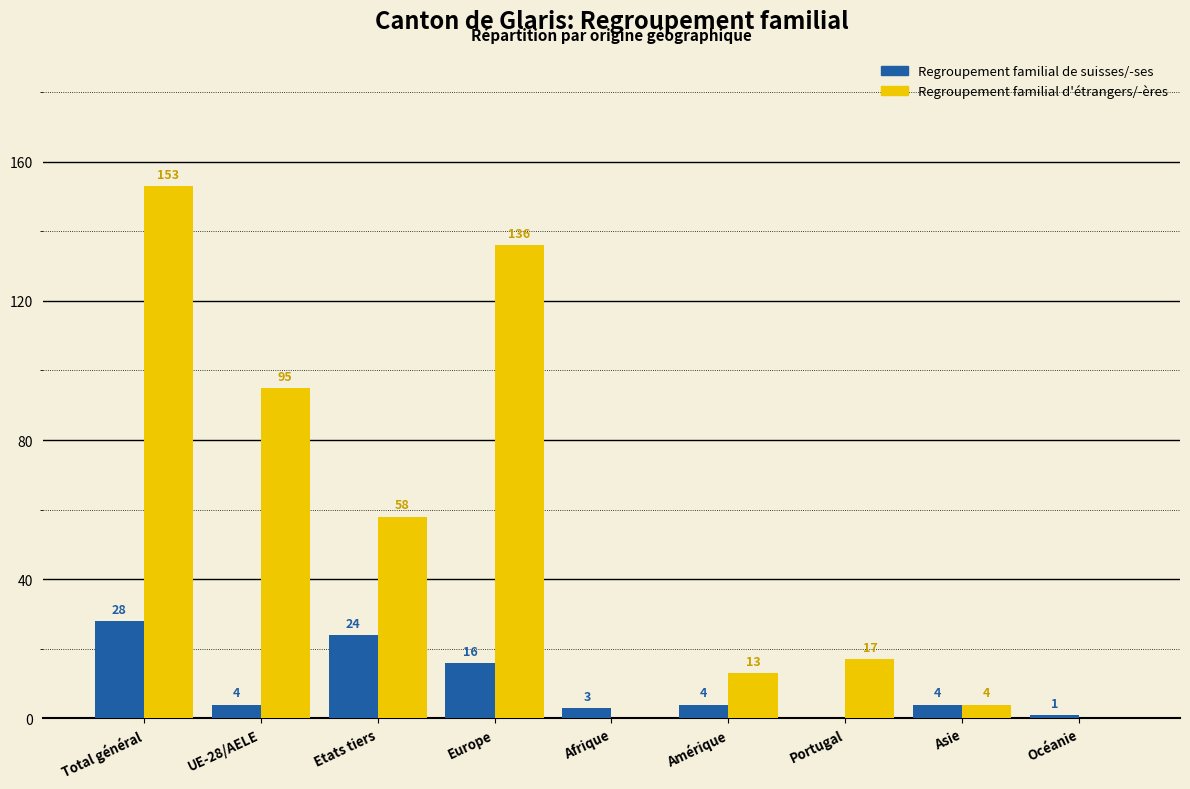

What is the maximum value shown in the chart?

153